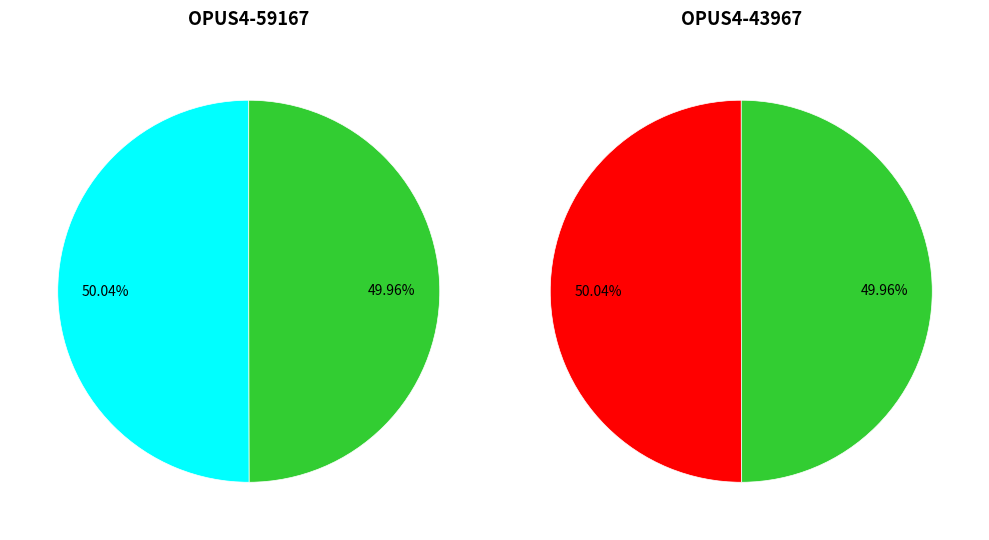

Is OPUS4-59167 the majority of the pie?

Yes